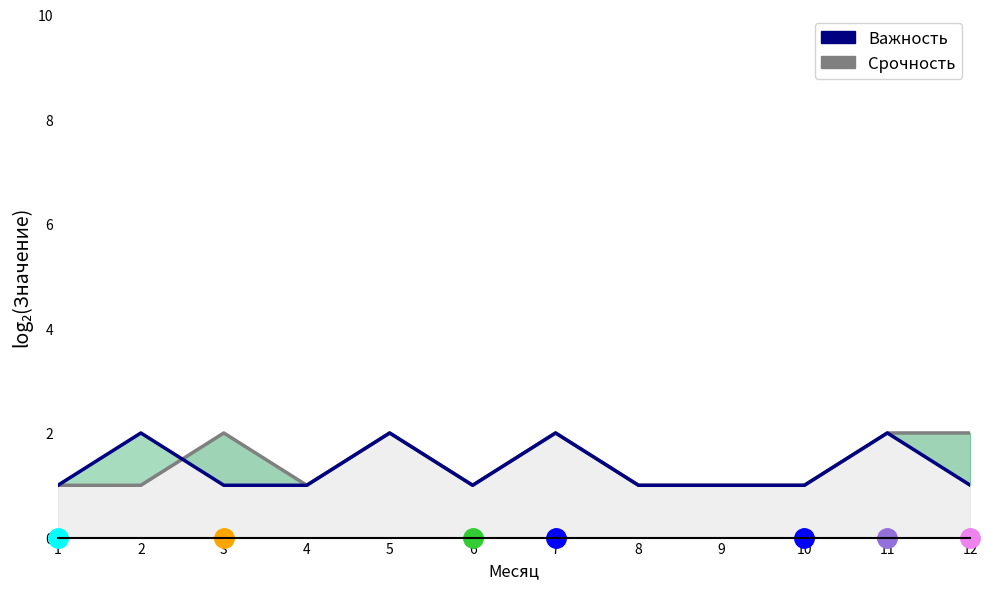

Between which two adjacent categories do Важность and Срочность first intersect?

2 and 3